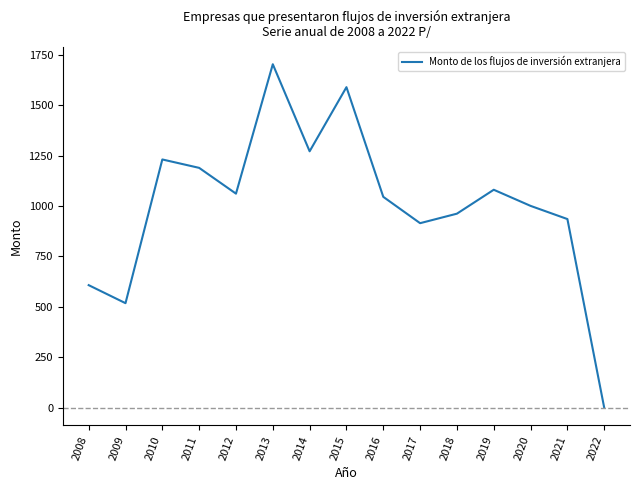

Approximately how many times larger is the value at 2021 compared to 2008?

1.5